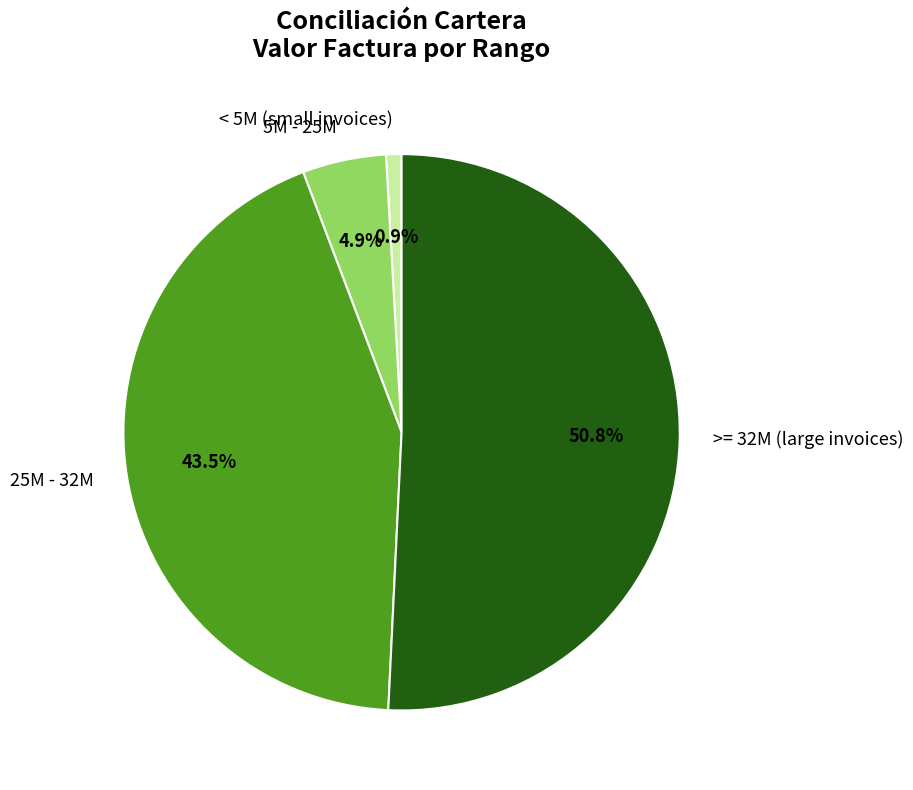

Between 5M - 25M and < 5M (small invoices), which is larger?

5M - 25M